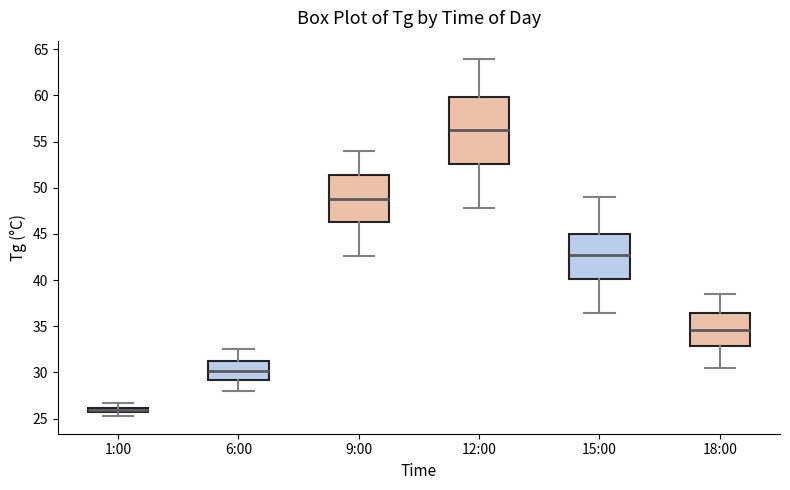

Which box is the tallest, from its lower edge to its upper edge?

12:00